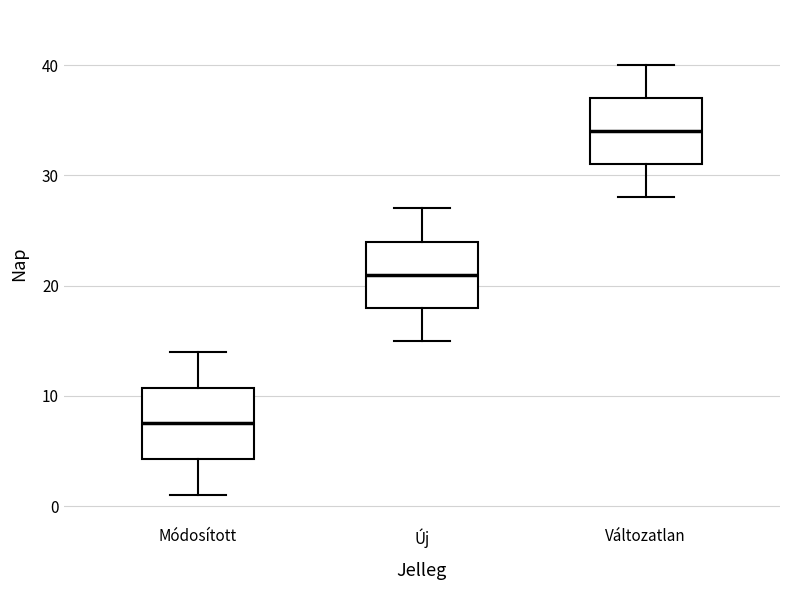

Where is the lower edge of the box for Módosított on the y-axis? The values are not printed on the chart, so give them approximately, as read against the axis.

4